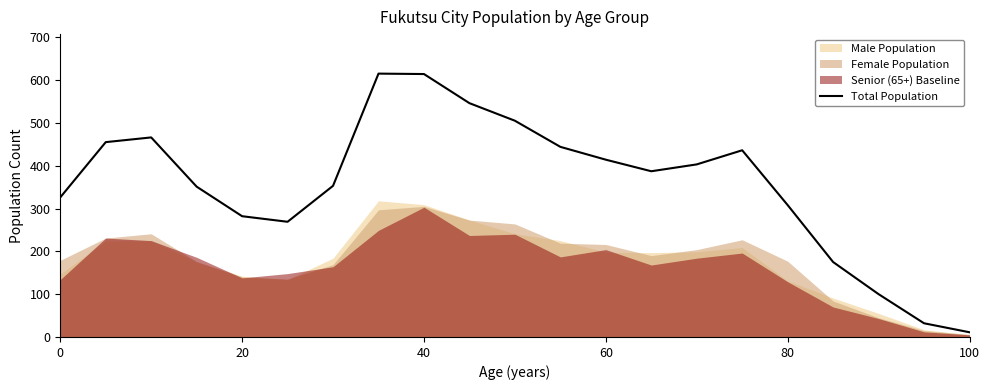

At which label does Total Population reach its minimum?

100